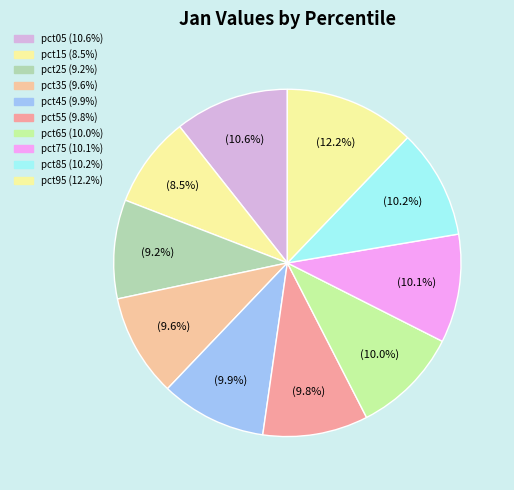

How many segments does this pie chart have?

10